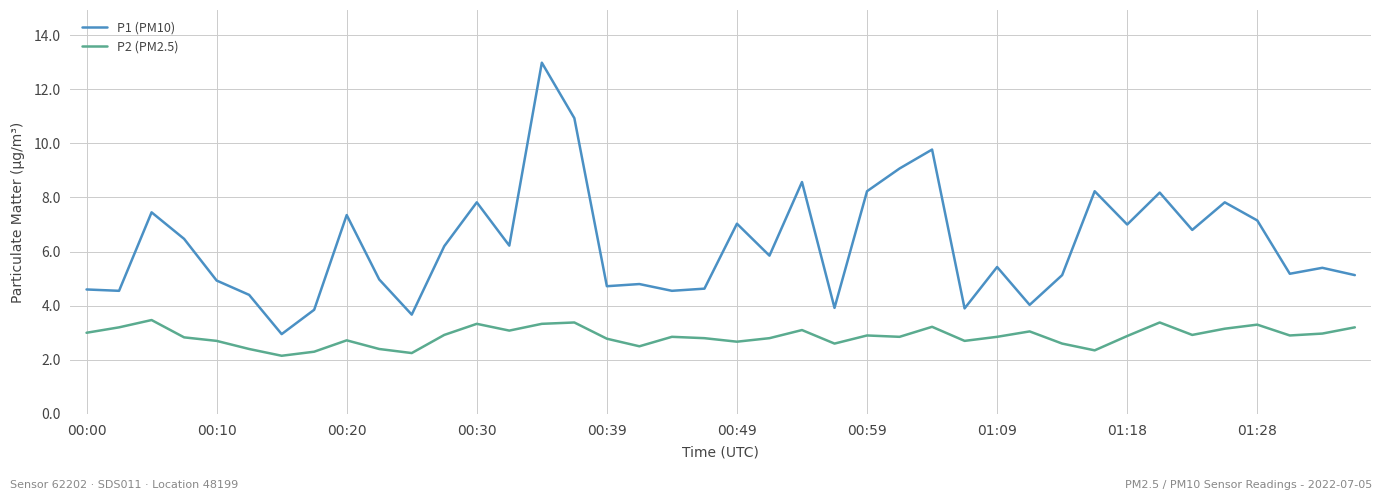

What is the maximum value for P2 (PM2.5)?

3.5